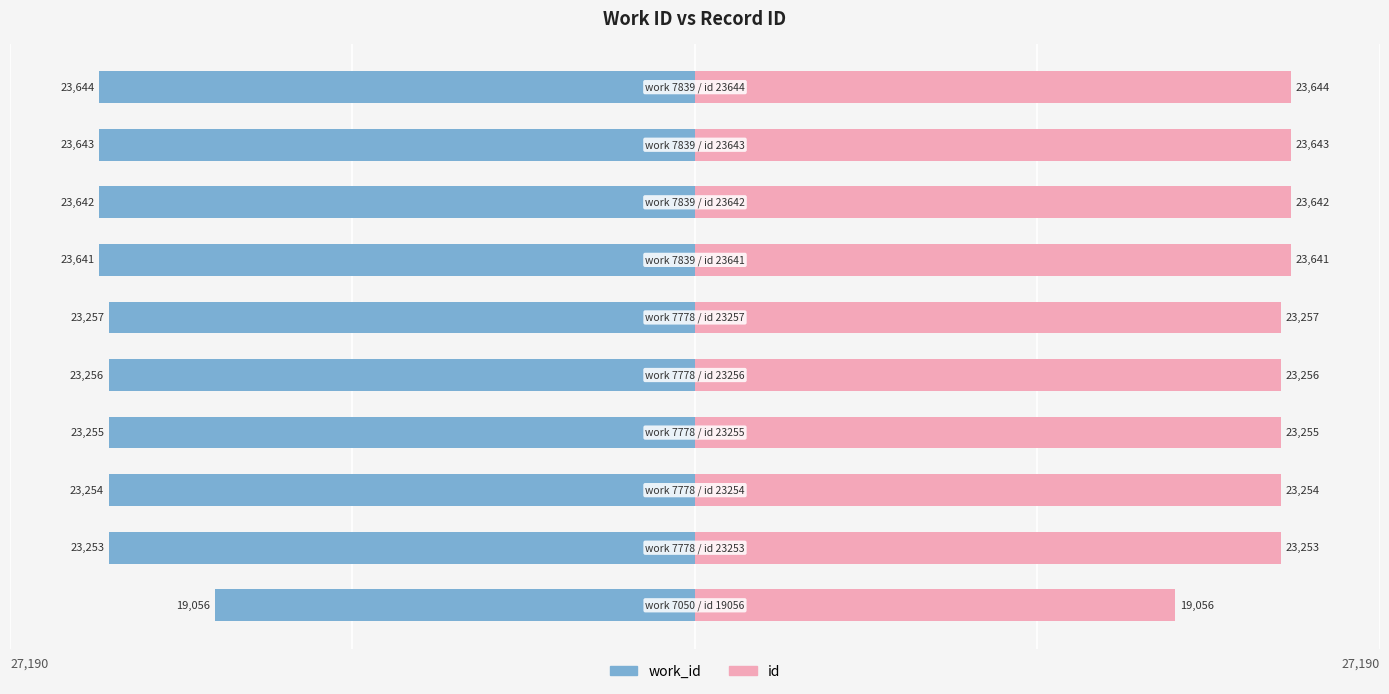

Where is work_id nearest to the value -21350?

1